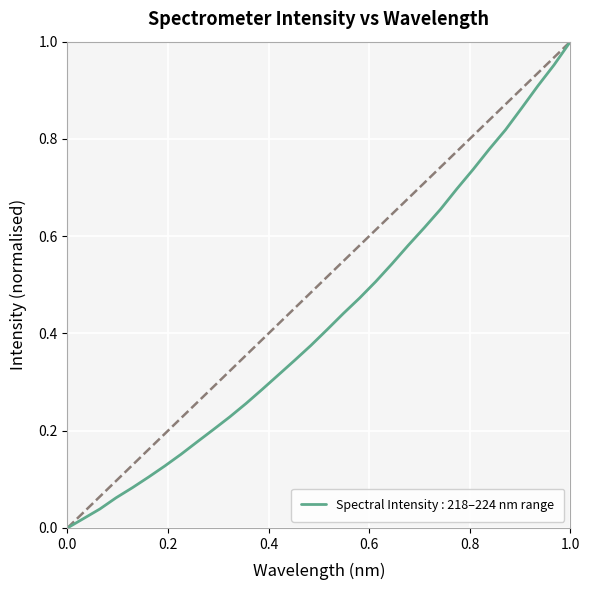

Does the chart display data point markers on the line(s)?

No